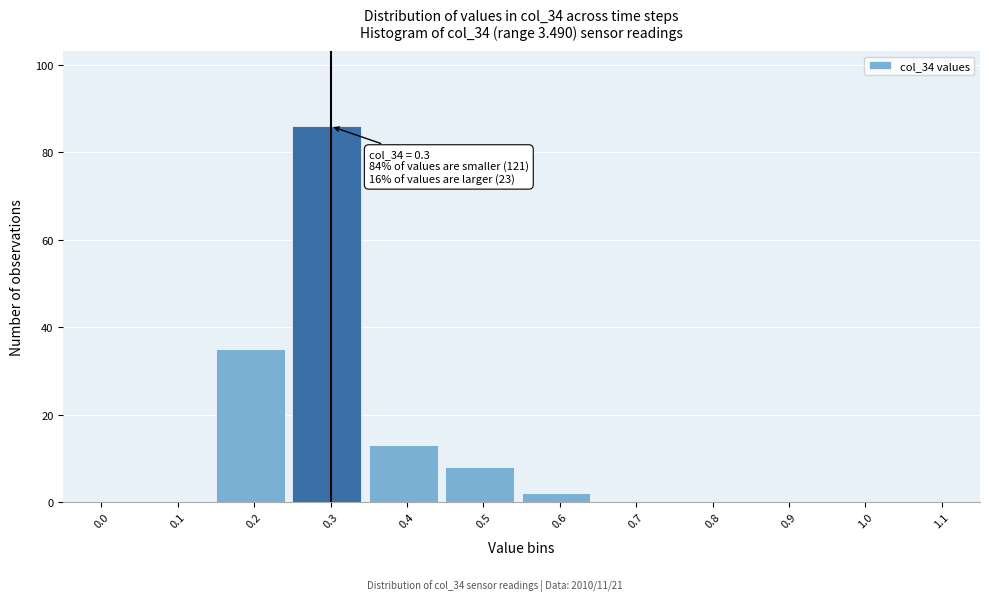

Reading right to left, list all the values displayed in this chart.

1.1=0	1.0=0	0.9=0	0.8=0	0.7=0	0.6=2	0.5=8	0.4=13	0.3=86	0.2=35	0.1=0	0.0=0